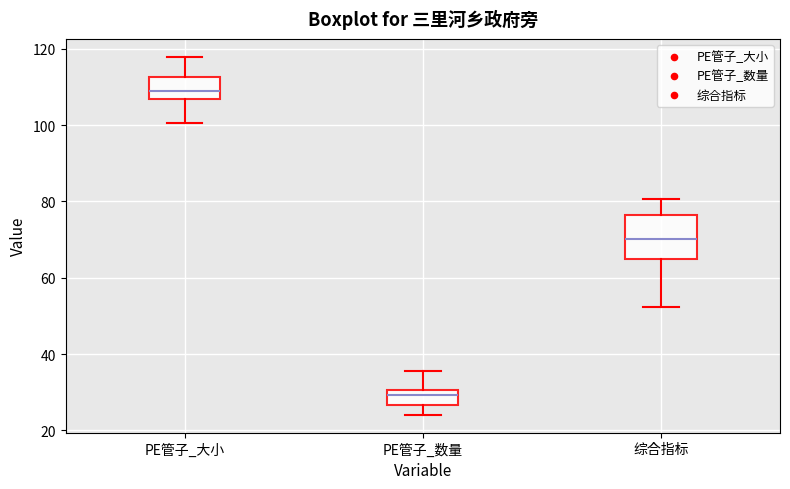

Reading left to right, read every box against the y-axis: the position of its median line, the range the box covers, and the ends of its whiskers. The values are not printed on the chart, so give them approximately, as read against the axis.

PE管子_大小: median 108, box 106 to 112, whiskers 100 to 118
PE管子_数量: median 30 (inside the box), box 26 to 30, whiskers 24 to 36
综合指标: median 70, box 64 to 76, whiskers 52 to 80